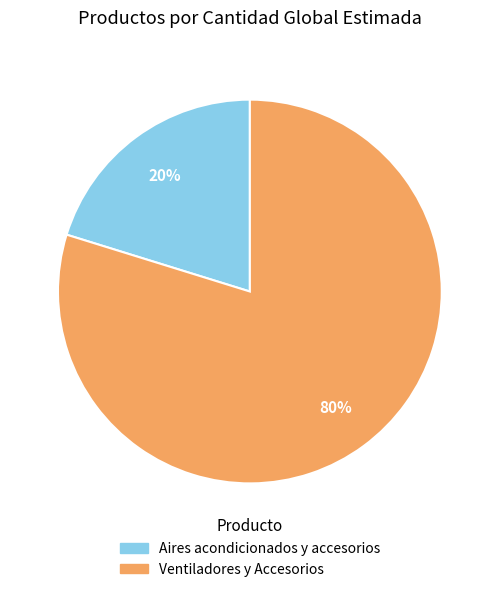

How many slices are in this pie chart?

2